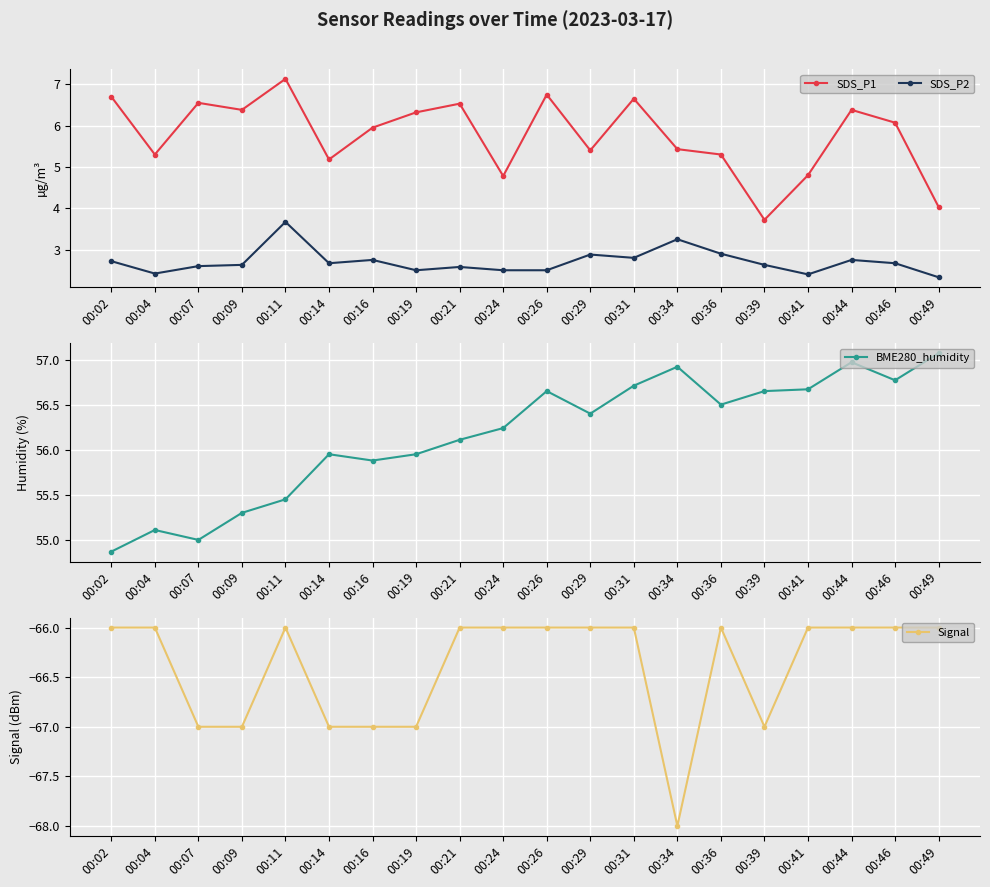

At which label is SDS_P2 closest to 3?

00:36